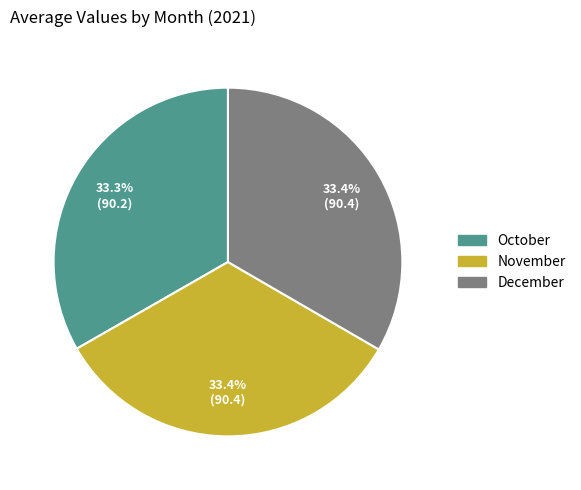

To the nearest percent, what percentage of the pie is November?

33%